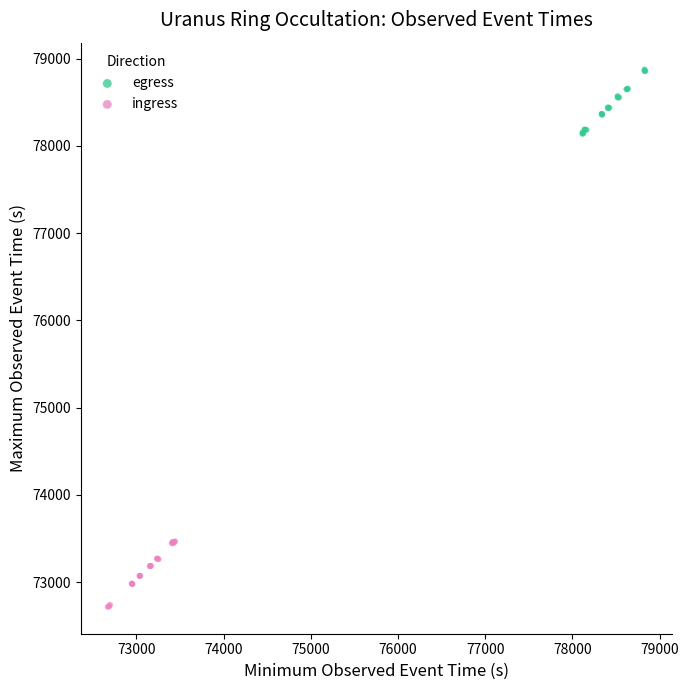

Which series reaches the minimum Y coordinate?

ingress